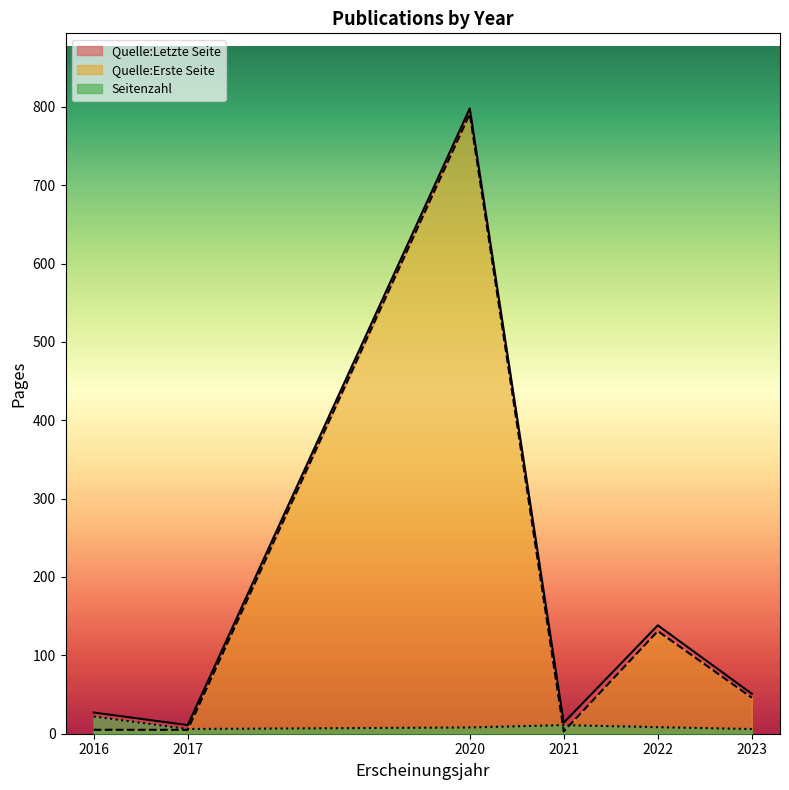

What is the difference between the maximum and minimum values in the Seitenzahl series?

18